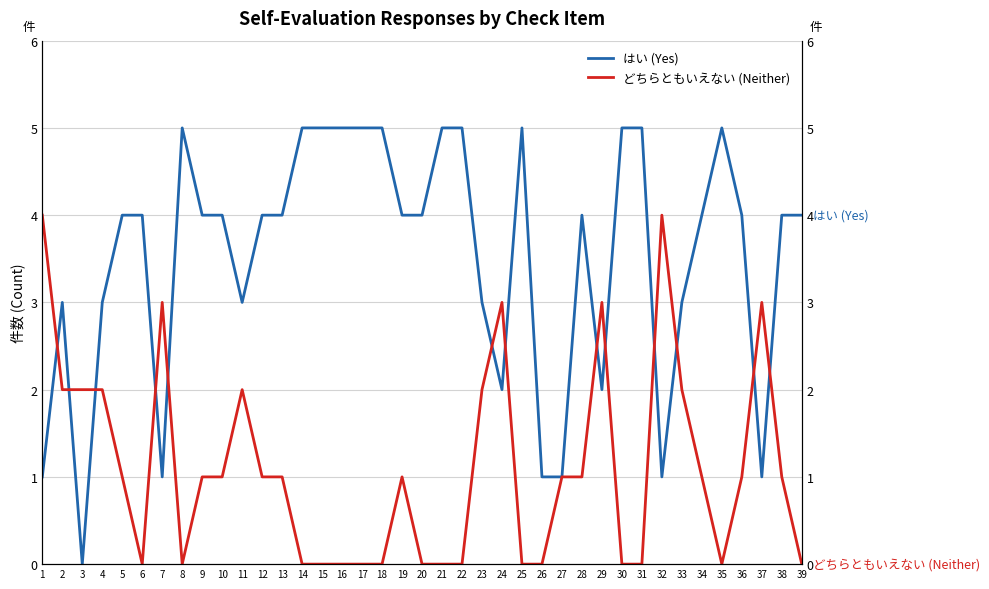

Count the はい (Yes) values in the range 3 to 5.

30